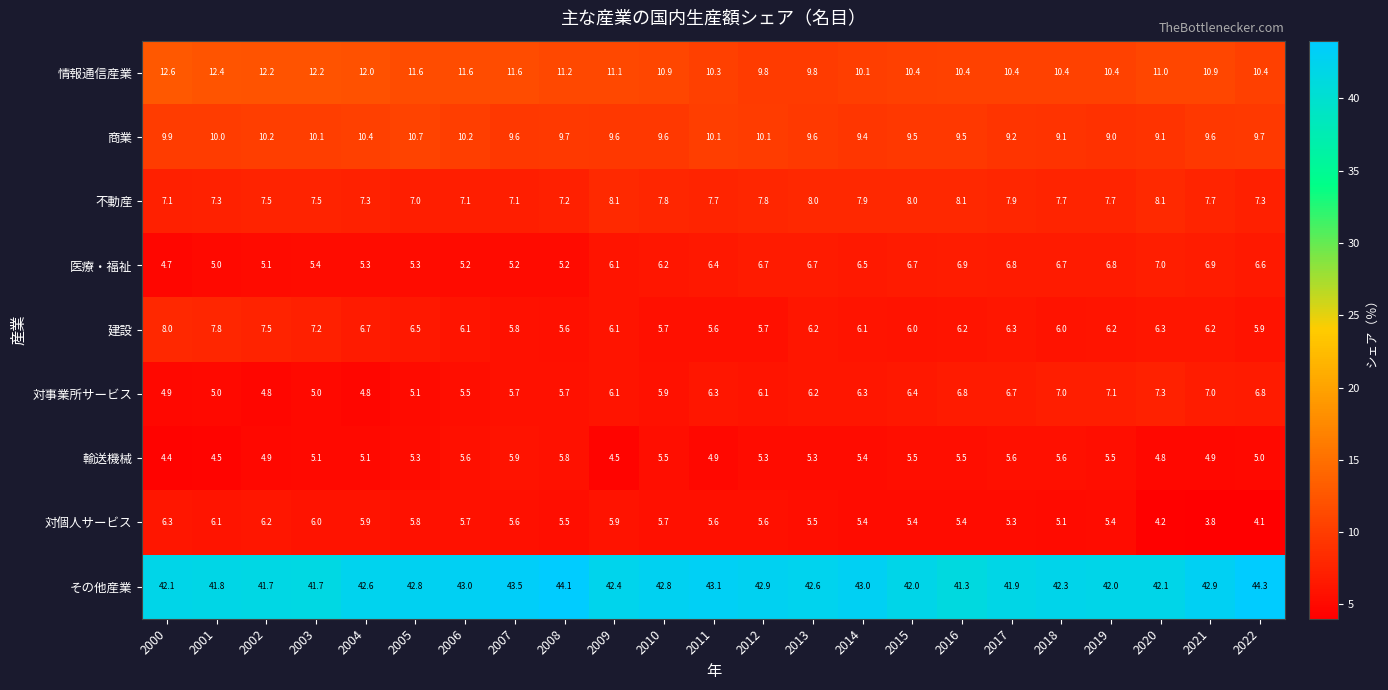

What is the minimum value for 建設?

5.6